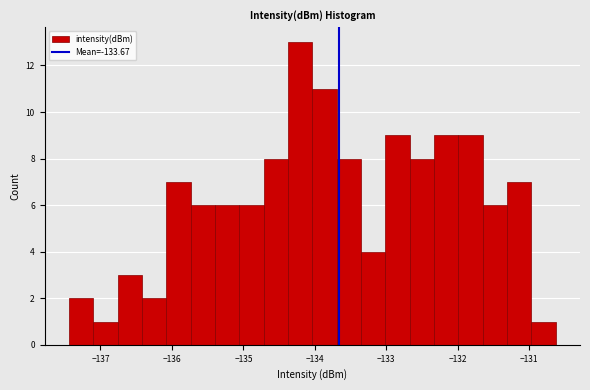

Around what value on the x-axis is the tallest bar? Give the approximate position of its centre, as read against the axis.

-134.2